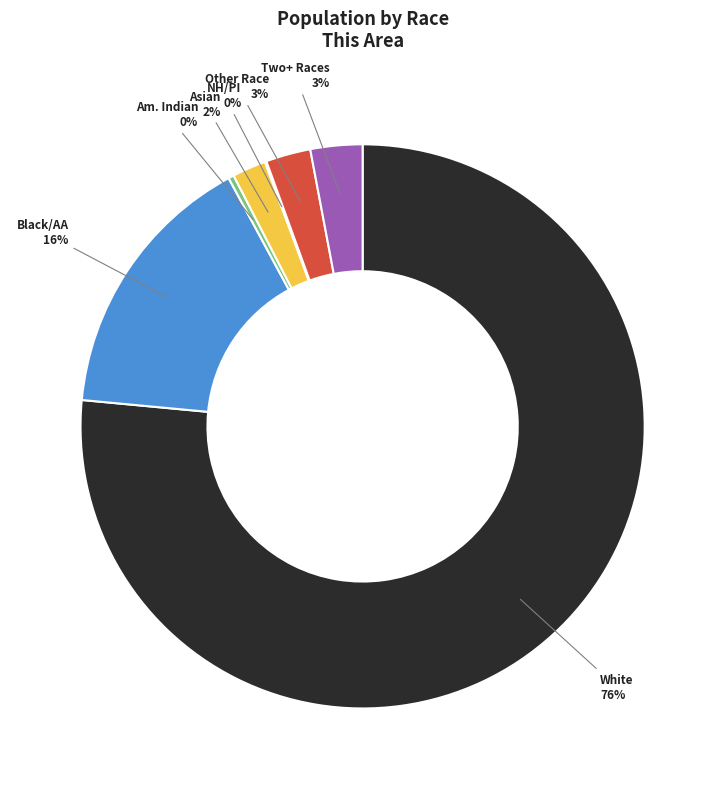

Which category has the biggest portion of the pie?

White